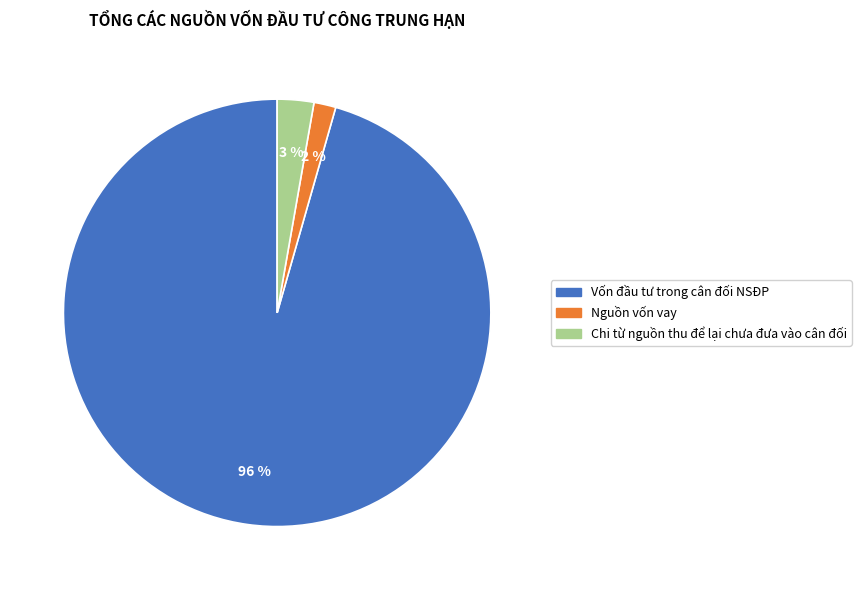

True or false: Nguồn vốn vay accounts for 17% of the total.

False